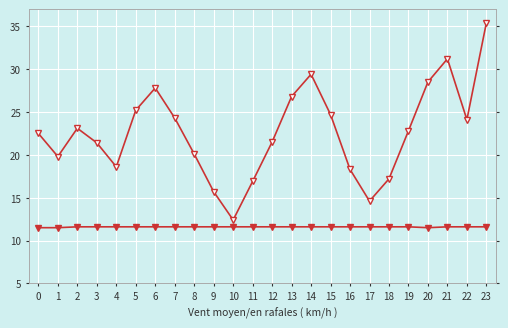

What is the total value across all series at 1?

31.3